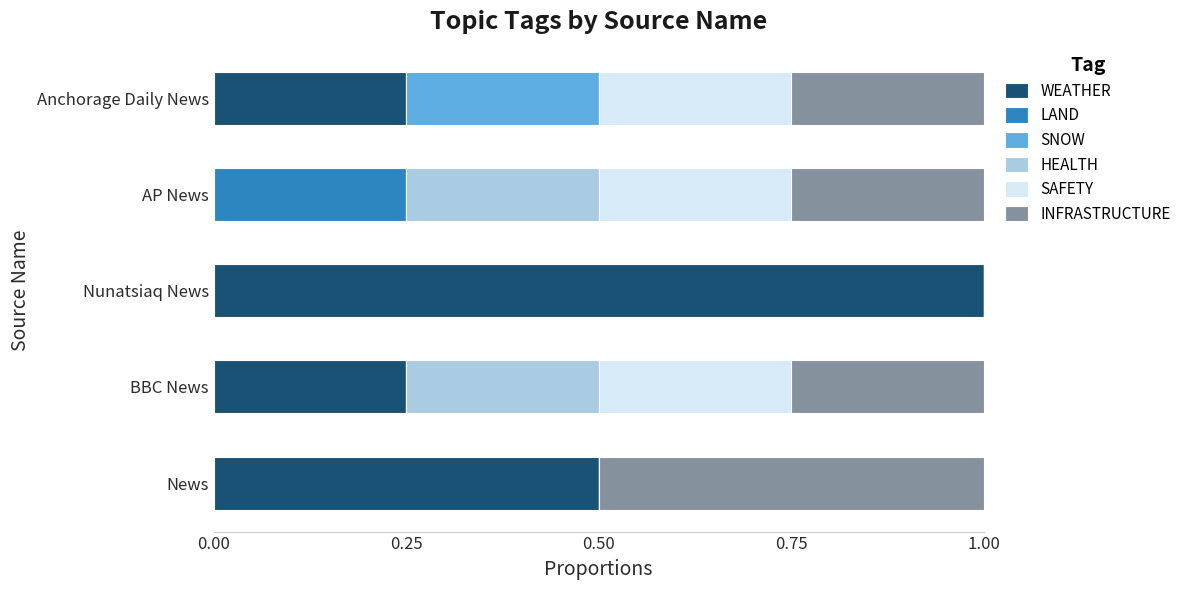

What is the sum of all WEATHER values?

2.0